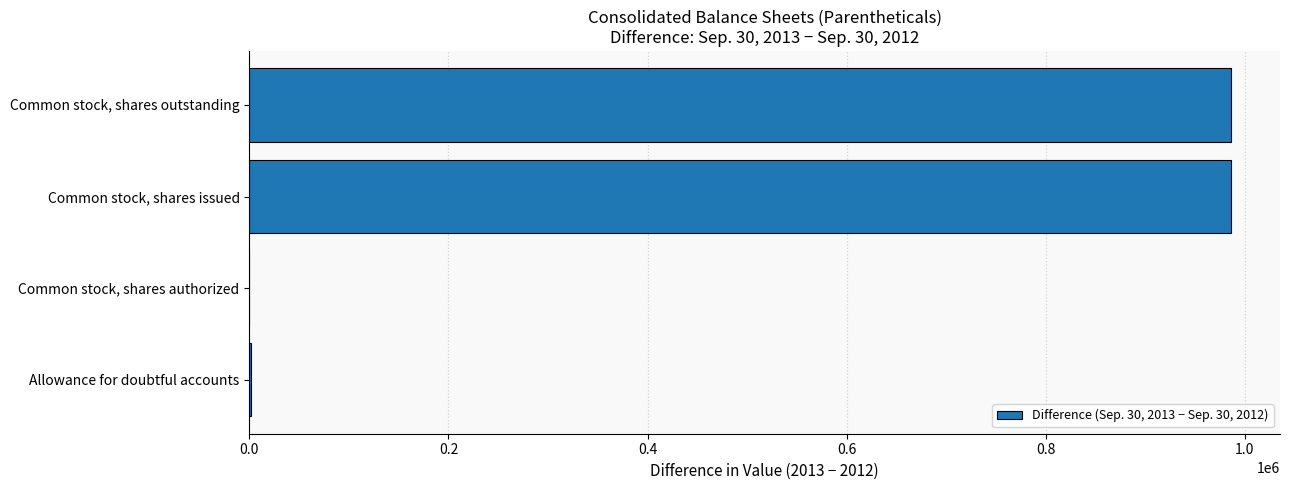

What is the sum of the values at Common stock, shares issued and Common stock, shares outstanding?

1972000